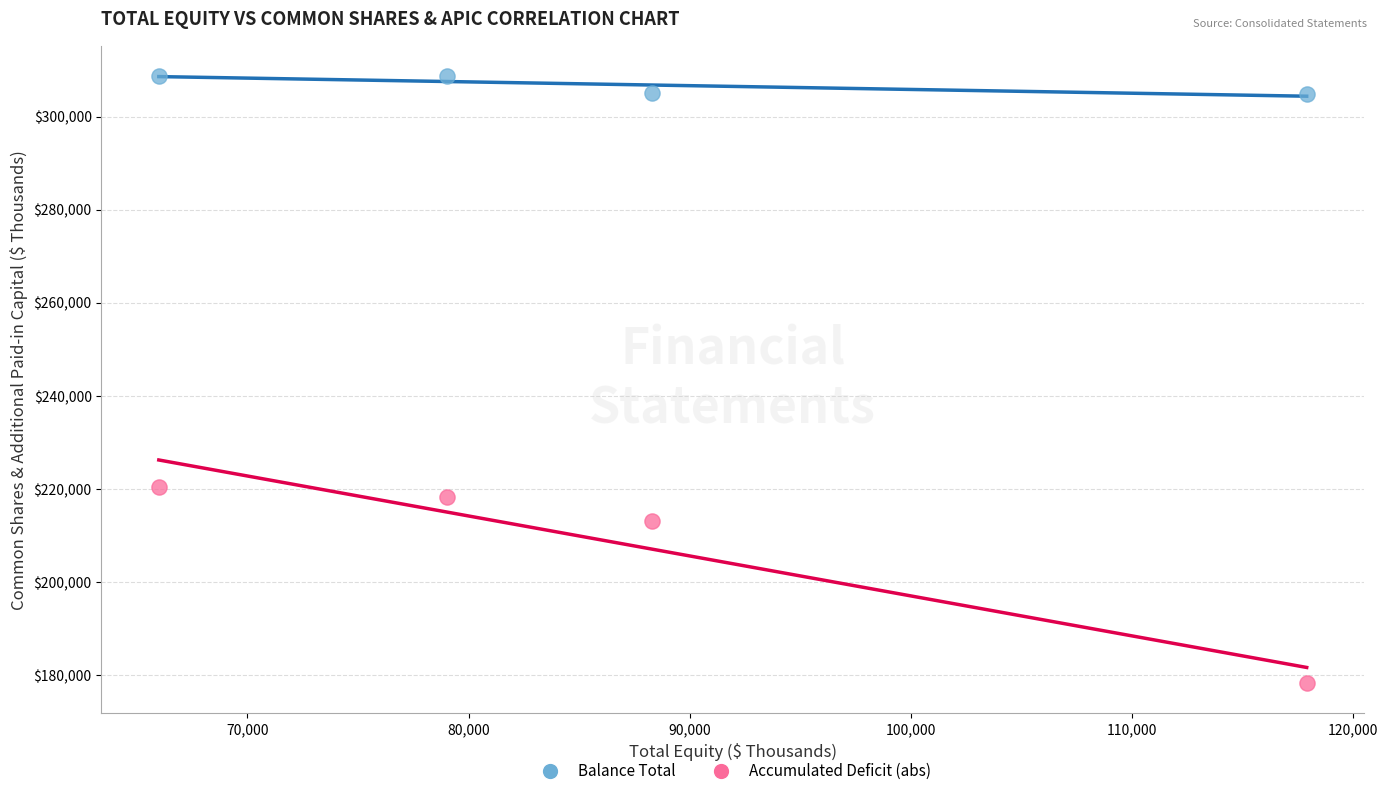

Across all series, what Y value is closest to 243493?

220419